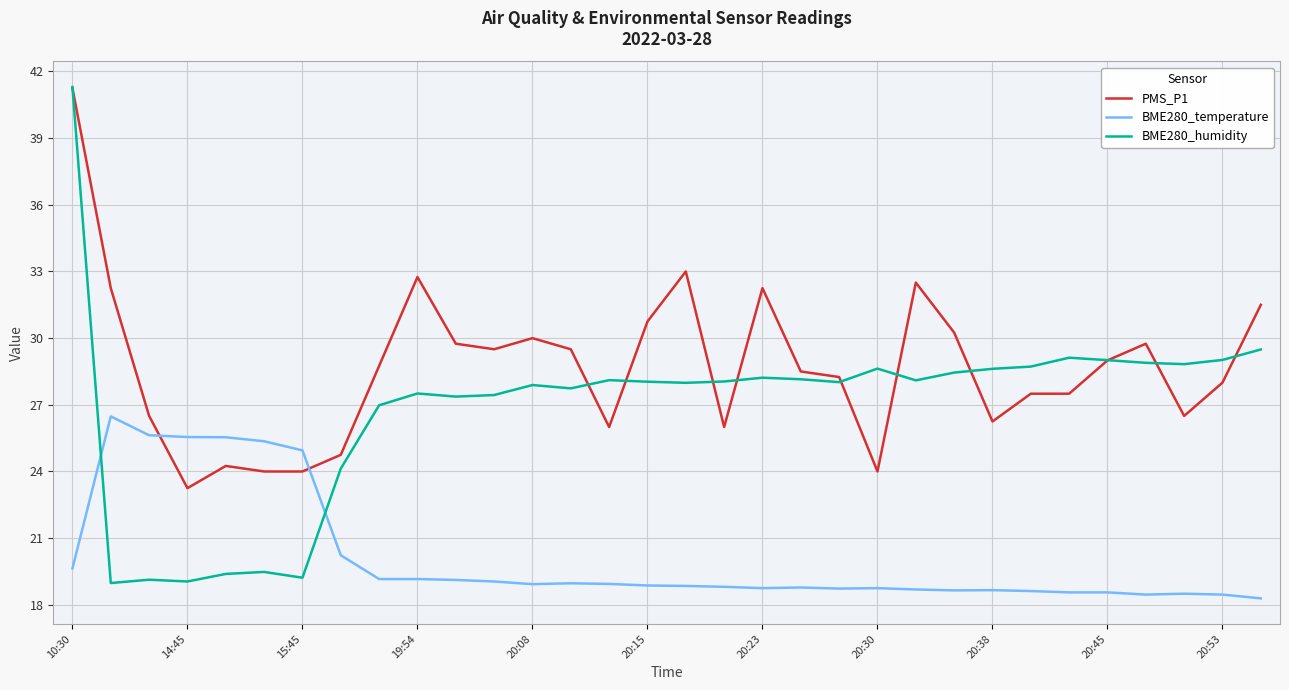

In BME280_humidity, how many points are lower than both neighbors (excluding endpoints)?

9